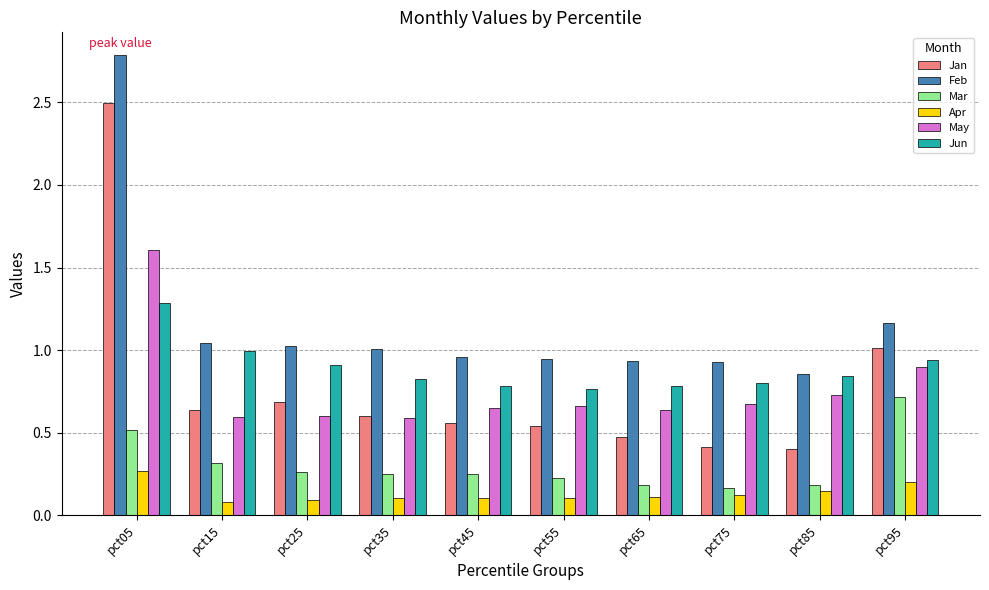

The Mar series shows 0.1 at pct45. True or false?

False